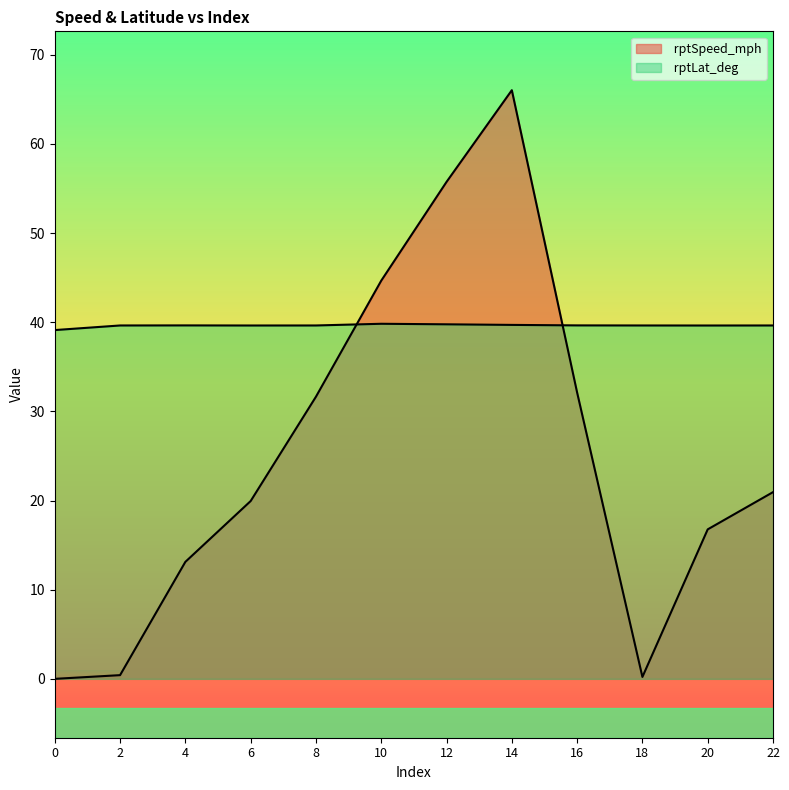

What is the value of the  rptLat_deg point at the 1st from the left?

39.1